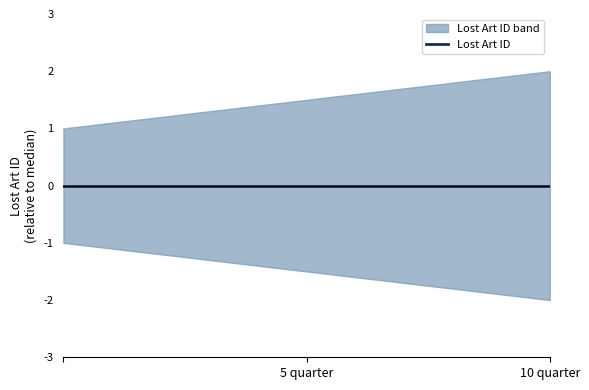

What is the difference between the second highest and minimum values?

1